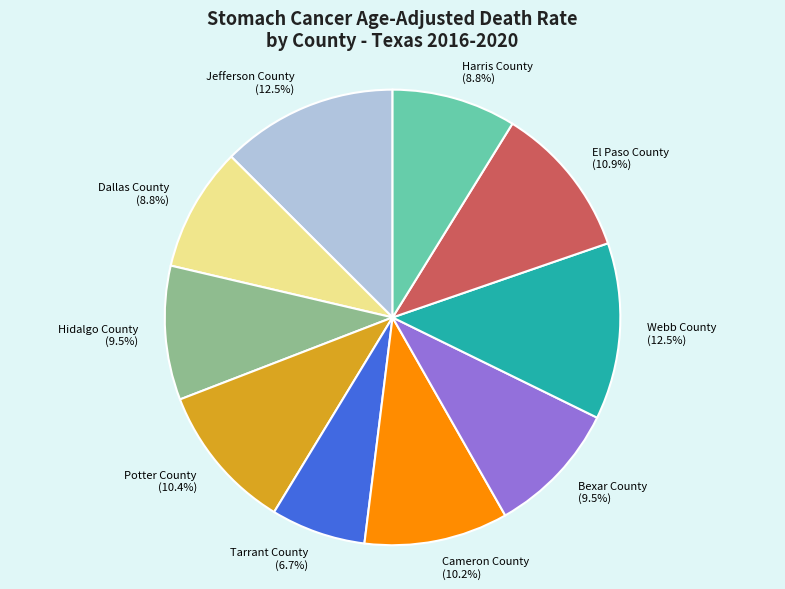

How many slices are in this pie chart?

10